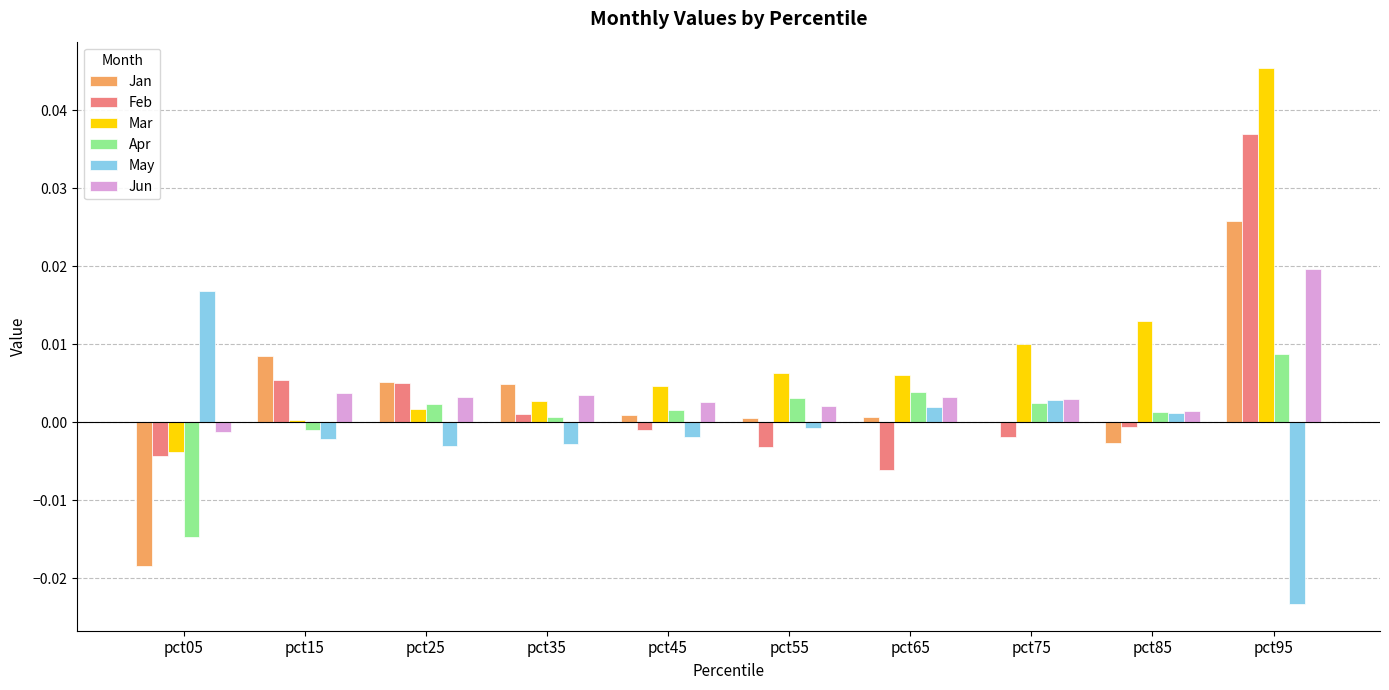

Does the chart contain stacked bars?

No